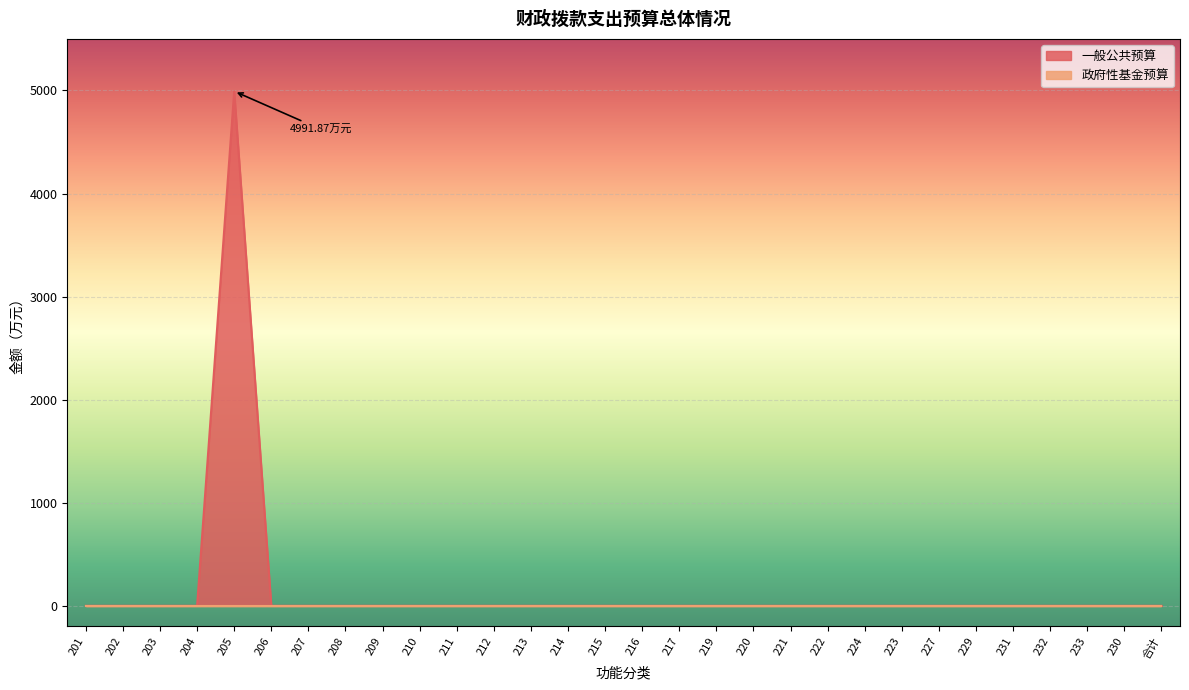

How many points are higher than both their immediate neighbors (excluding endpoints)?

1